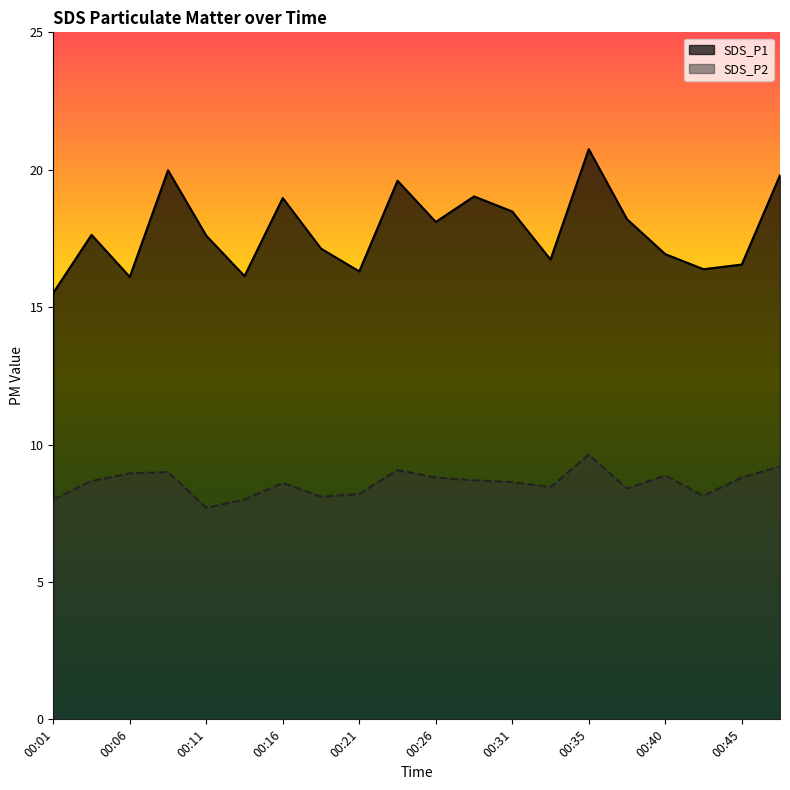

Reading left to right, what are all the values shown in this chart?

SDS_P1: 15.5	17.6	16.1	20.0	17.6	16.1	19.0	17.1	16.3	19.6	18.1	19.0	18.5	16.7	20.8	18.2	16.9	16.4	16.6	19.8
SDS_P2: 8.0	8.7	8.9	9.0	7.7	8.0	8.6	8.1	8.2	9.1	8.8	8.7	8.6	8.4	9.6	8.4	8.9	8.1	8.8	9.2